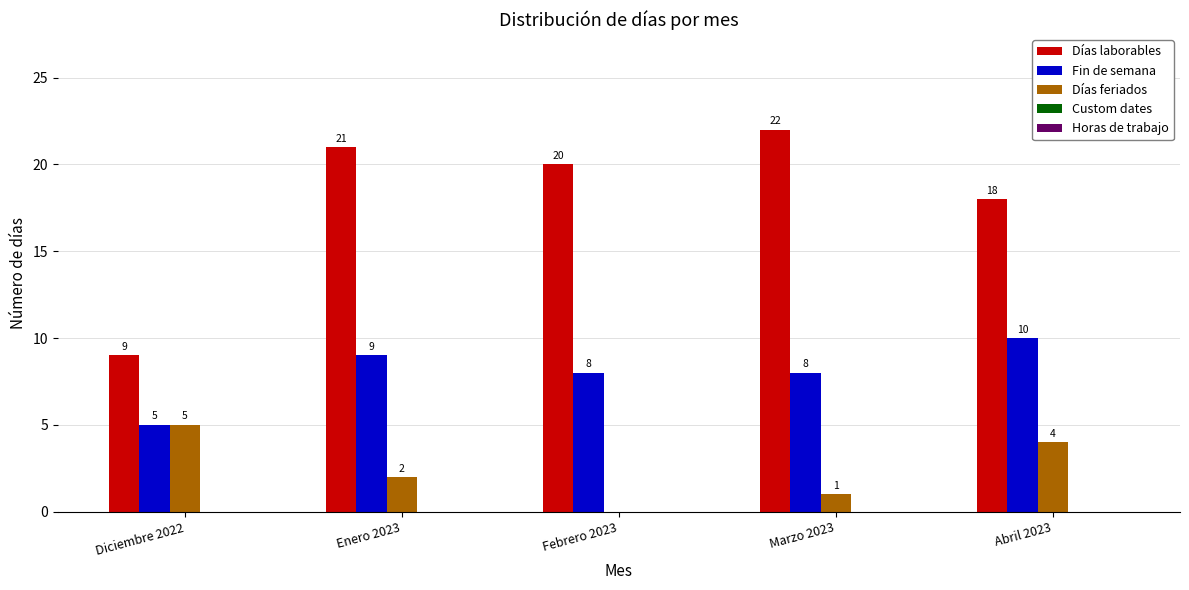

Which series has the widest spread of values?

Días laborables